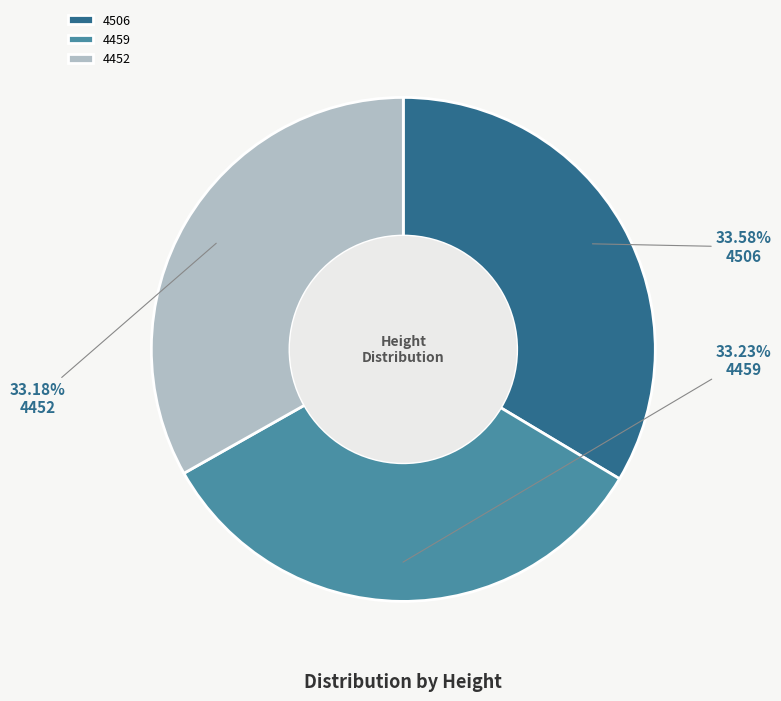

Does 4506 represent more than half of the total?

No